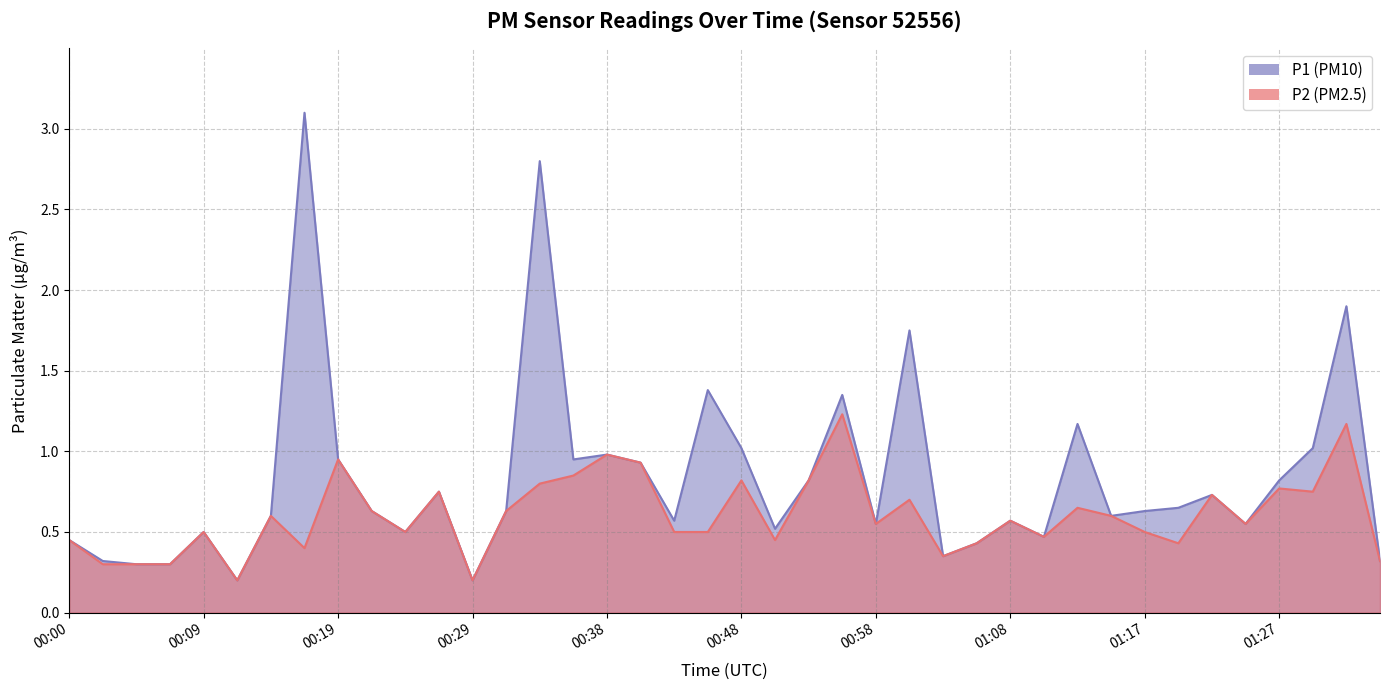

Reading left to right, transcribe all the data shown in this chart.

P1: 0.5	0.3	0.3	0.3	0.5	0.2	0.6	3.1	0.9	0.6	0.5	0.8	0.2	0.6	2.8	0.9	1.0	0.9	0.6	1.4	1.0	0.5	0.8	1.4	0.6	1.8	0.3	0.4	0.6	0.5	1.2	0.6	0.6	0.7	0.7	0.6	0.8	1.0	1.9	0.3
P2: 0.5	0.3	0.3	0.3	0.5	0.2	0.6	0.4	0.9	0.6	0.5	0.8	0.2	0.6	0.8	0.8	1.0	0.9	0.5	0.5	0.8	0.5	0.8	1.2	0.6	0.7	0.3	0.4	0.6	0.5	0.7	0.6	0.5	0.4	0.7	0.6	0.8	0.8	1.2	0.3